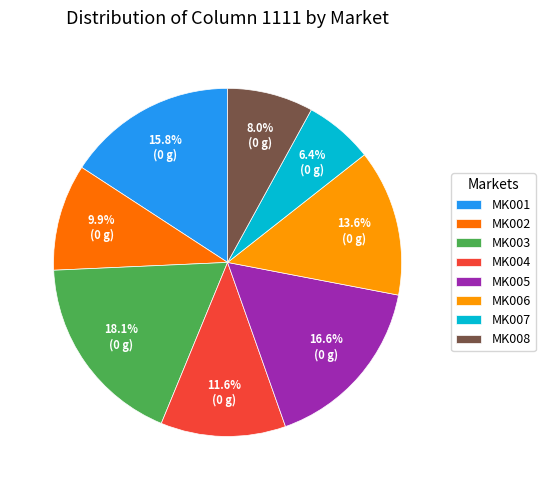

Does MK008 represent more than half of the total?

No